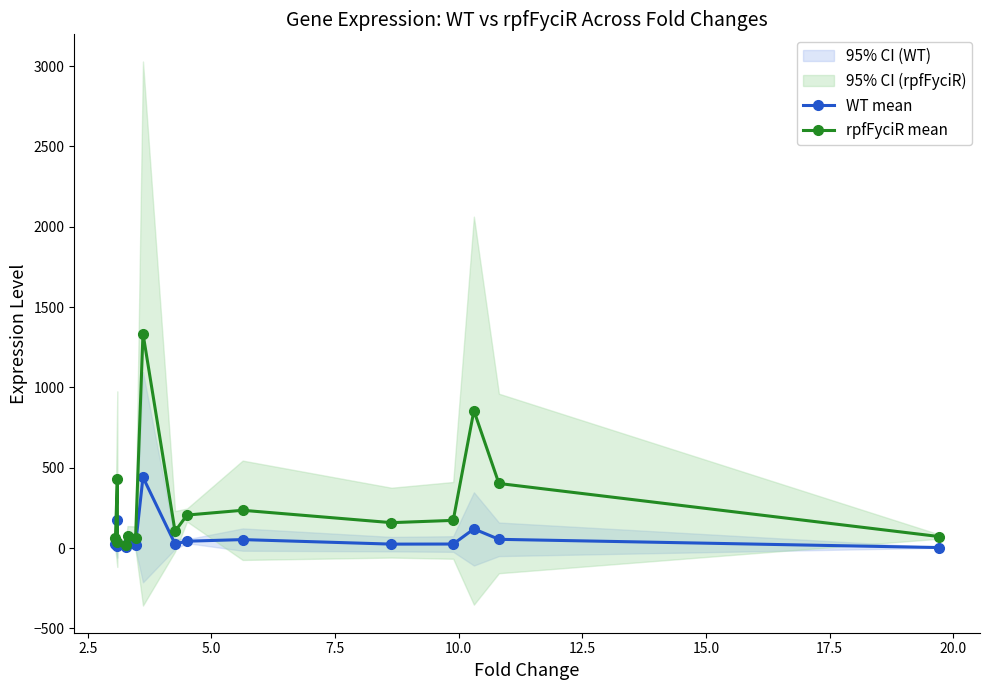

True or false: WT mean has more than 1 points higher than both neighbors.

True